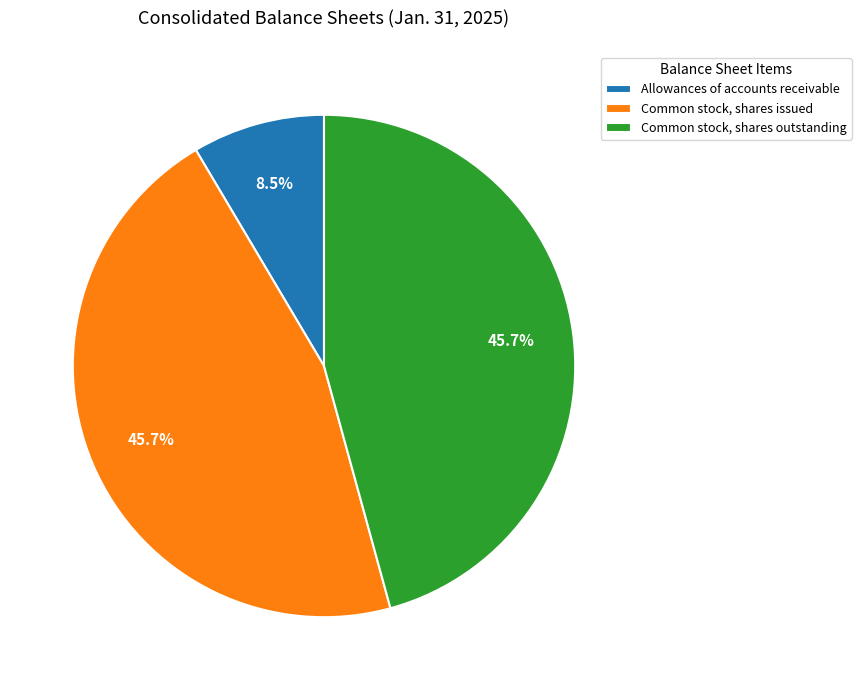

Approximately how many times larger is the value at Allowances of accounts receivable compared to Common stock, shares issued?

0.2